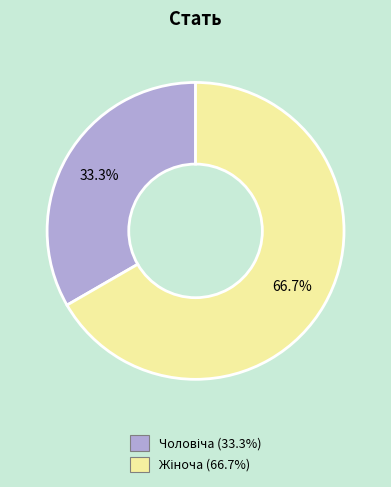

Is there a majority slice in this chart?

Yes